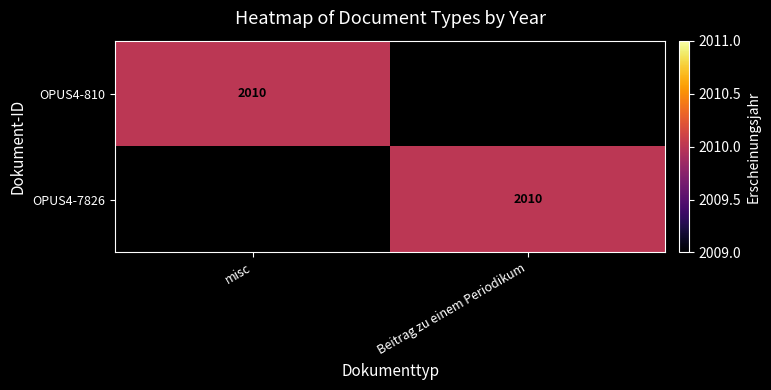

At which category is the sum across all series the highest?

misc